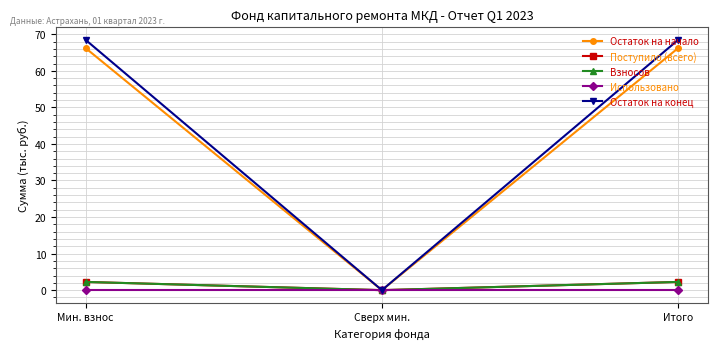

Does the chart have visible grid lines?

Yes